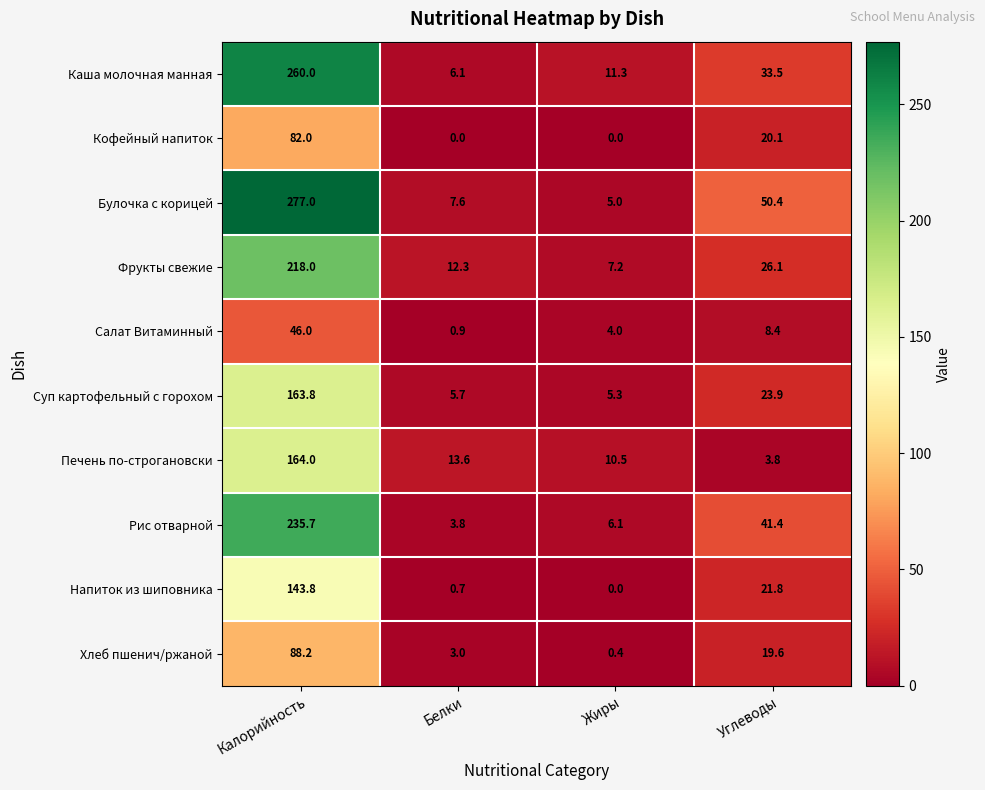

What is the difference between the highest and lowest values at Белки?

13.6